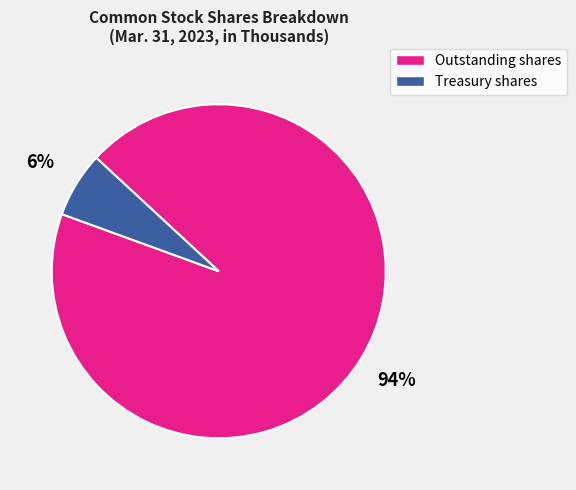

Is there a majority slice in this chart?

Yes